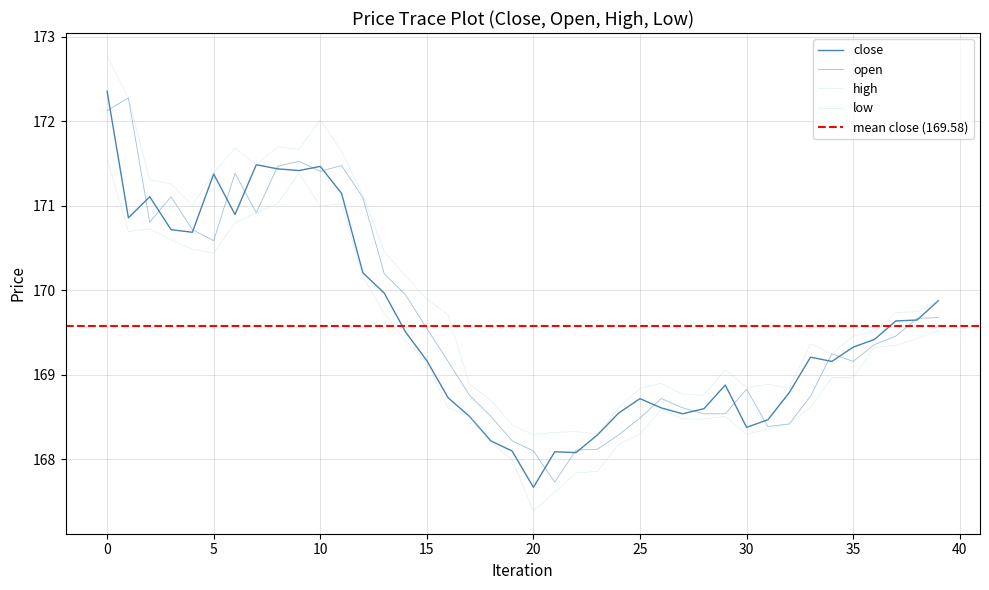

Which label corresponds to the smallest value in the chart?

20